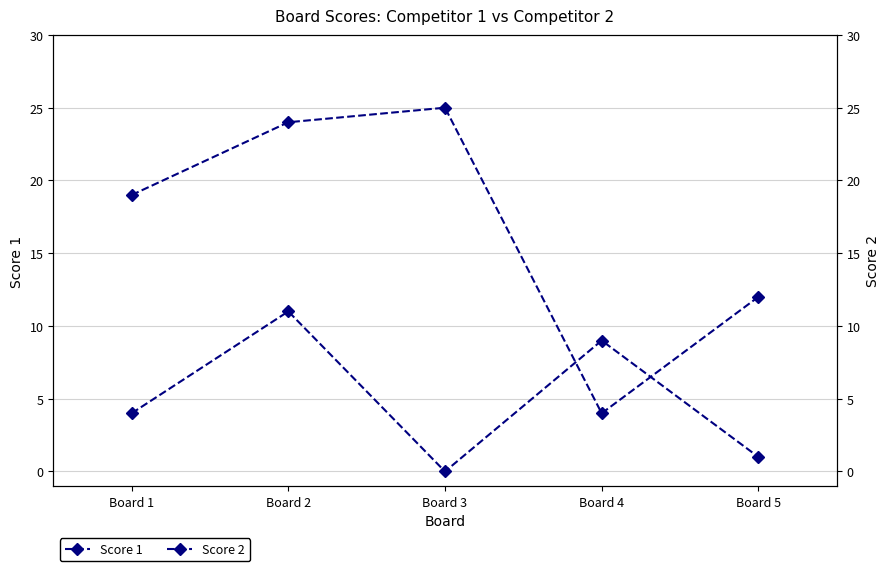

Between Board 3 and Board 2, which is larger?

Board 2